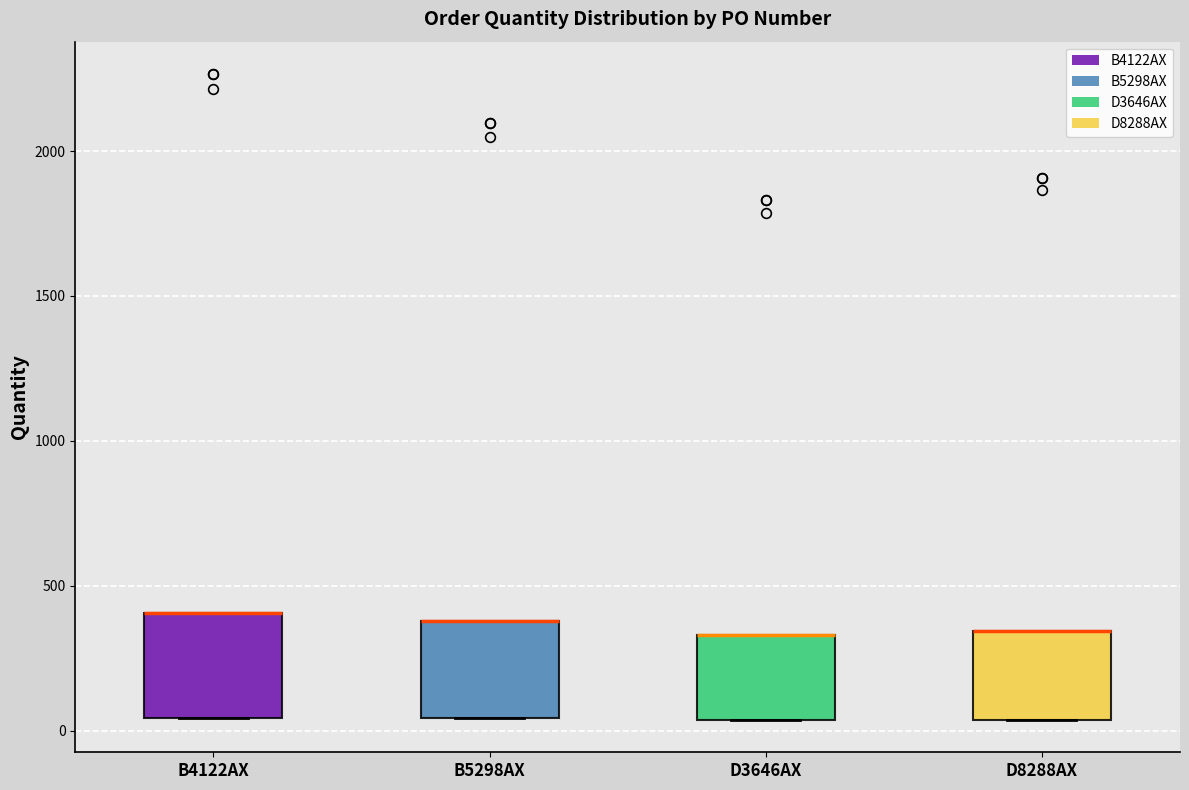

Where is the upper edge of the box for B5298AX on the y-axis? The values are not printed on the chart, so give them approximately, as read against the axis.

400